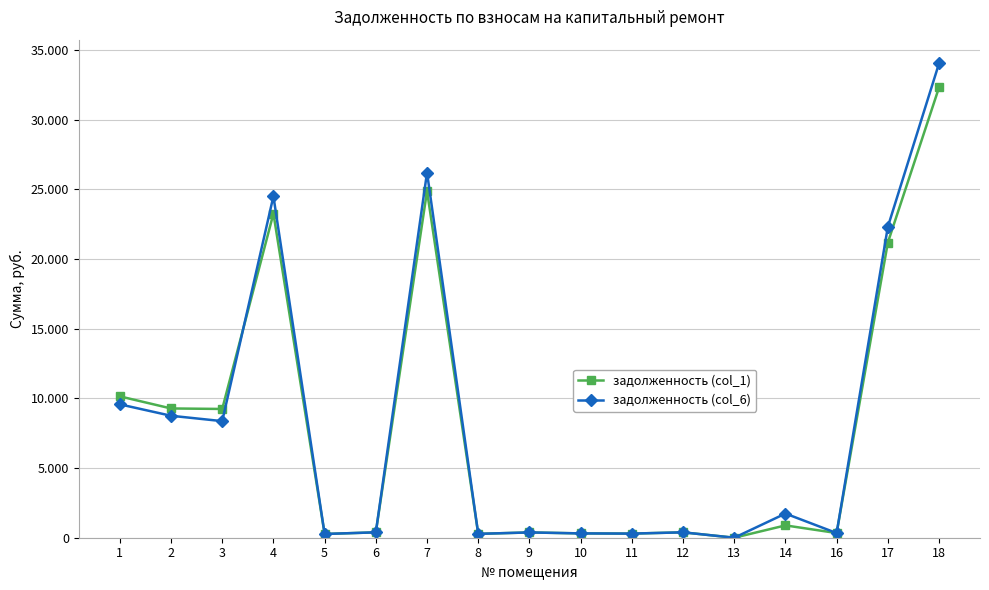

At how many categories does at least one series exceed 5786?

7